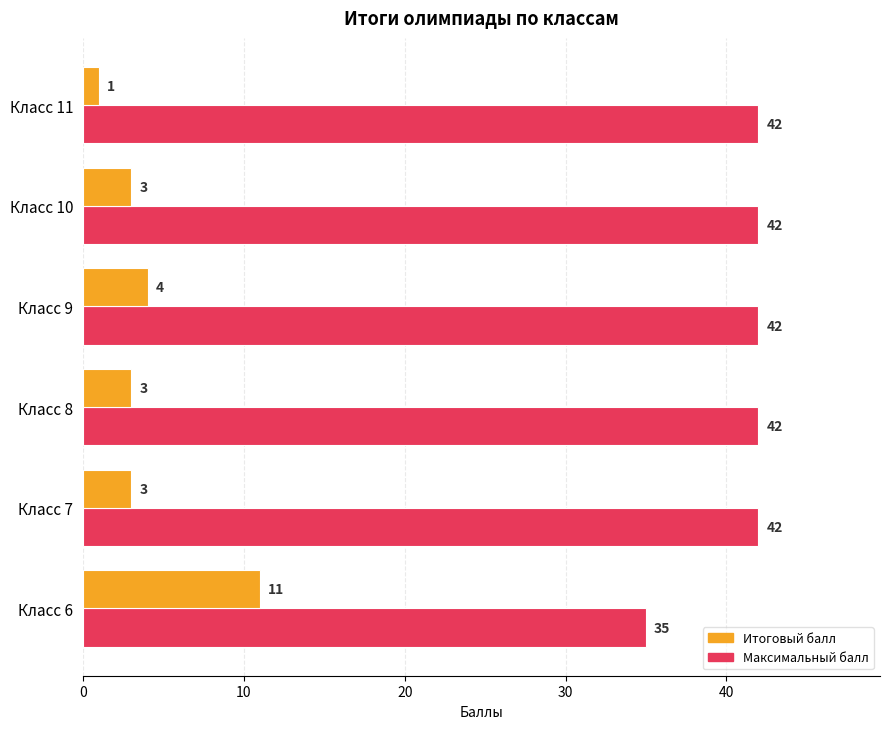

Rank the series by their average value, from highest to lowest.

Максимальный балл, Итоговый балл